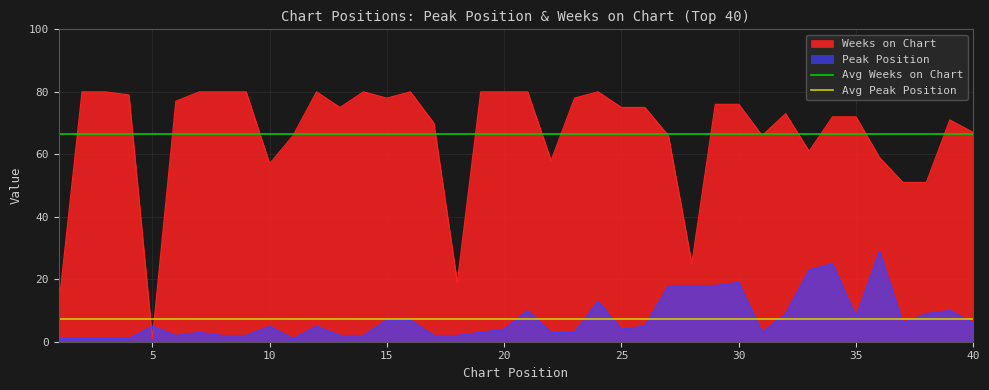

Which series ends up on top after the final intersection of Peak Position and Weeks on Chart?

Weeks on Chart